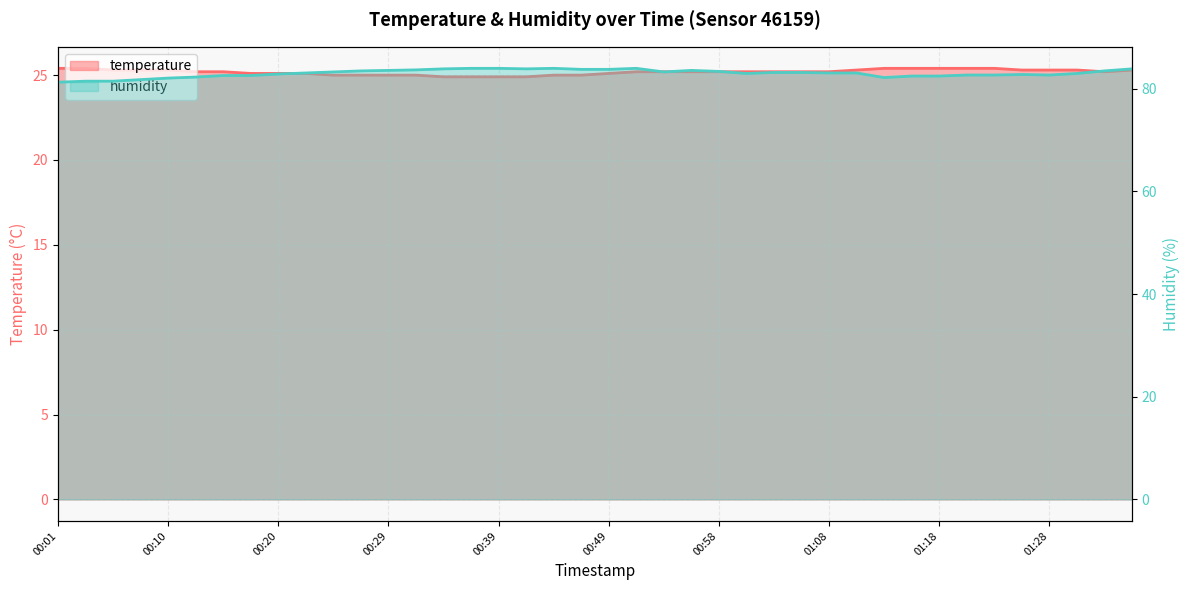

At which label does temperature reach its minimum?

00:34